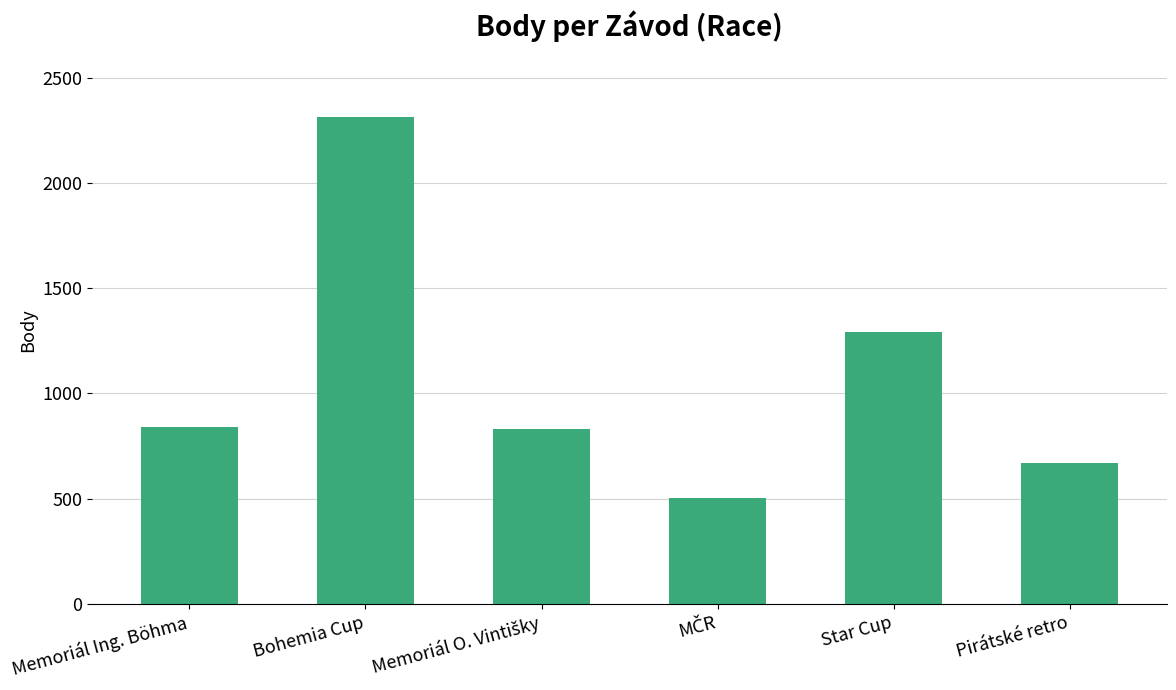

What is the value of the 1st bar from the left?

841